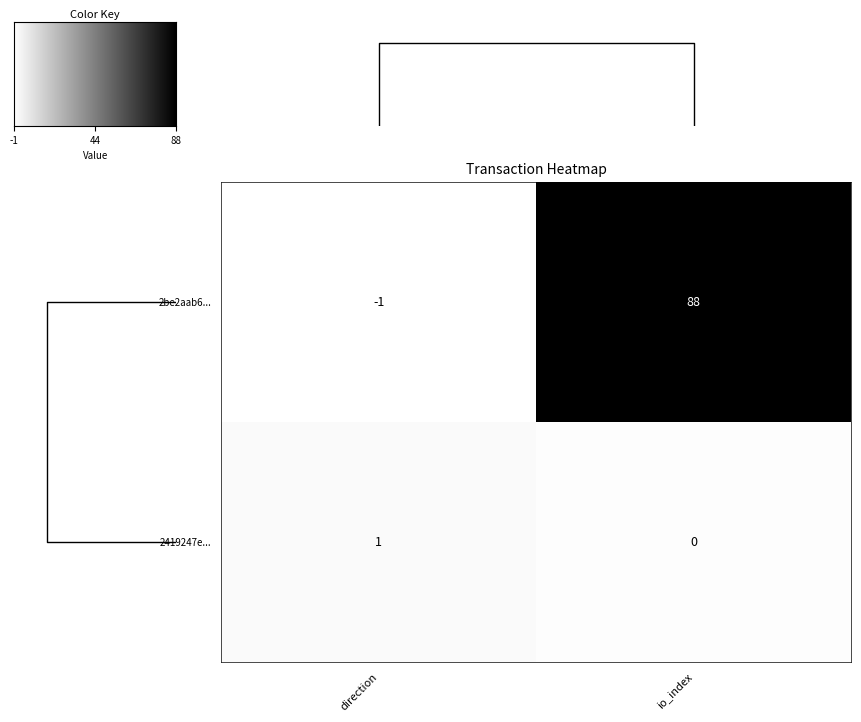

Is it true that 2419247e... equals 0 at direction?

False